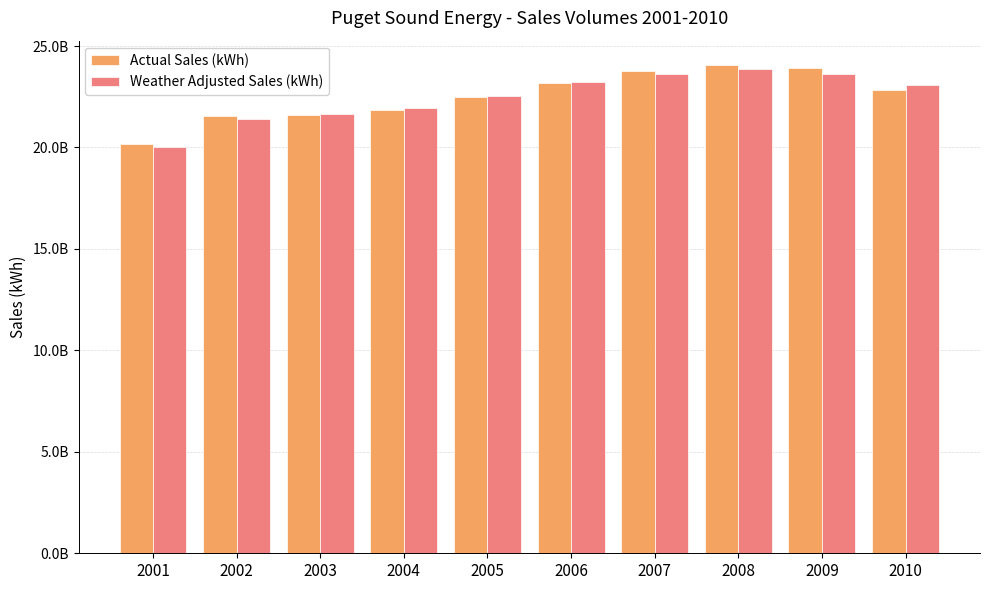

What is the total value across all series at 2004?

43824548000